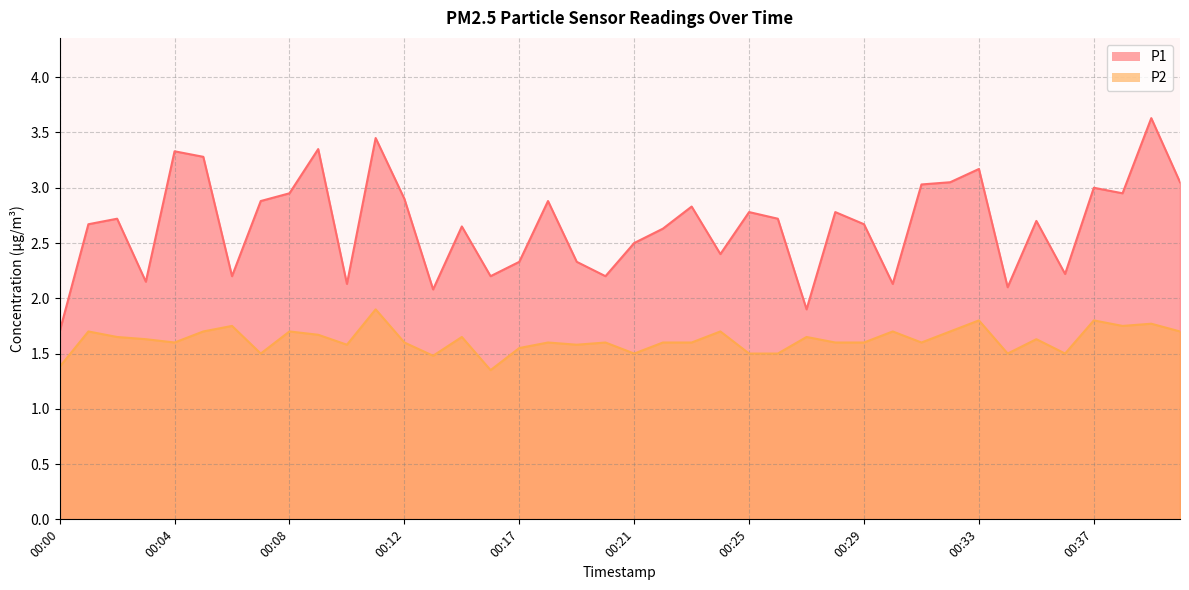

Rank the categories by P2 value from highest to lowest.

00:11, 00:33, 00:37, 00:39, 00:06, 00:38, 00:01, 00:05, 00:08, 00:24, 00:30, 00:32, 00:40, 00:09, 00:02, 00:15, 00:27, 00:03, 00:35, 00:04, 00:12, 00:18, 00:20, 00:22, 00:23, 00:28, 00:29, 00:31, 00:10, 00:19, 00:17, 00:07, 00:21, 00:25, 00:26, 00:34, 00:36, 00:14, 00:00, 00:16